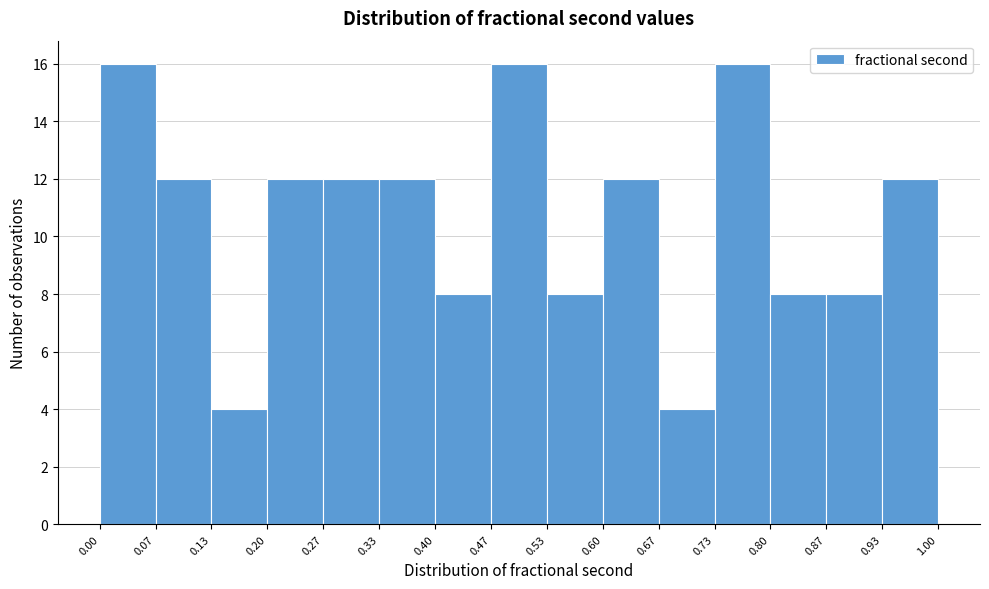

How tall is the bar that spans 0.40 to 0.47 on the x-axis? The values are not printed on the chart, so give them approximately, as read against the axis.

8